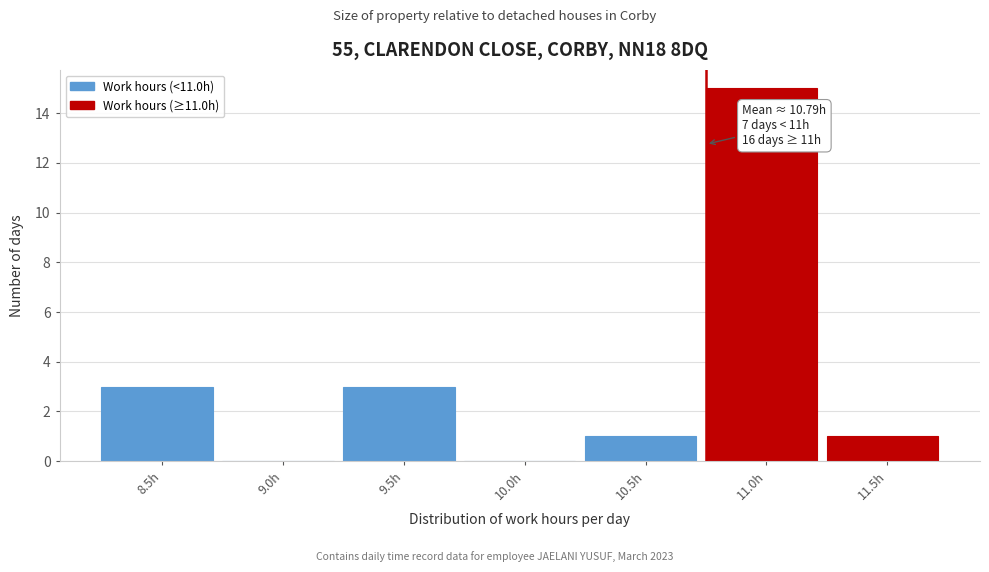

Reading right to left, extract all data points from this chart.

11.5h=1	11.0h=15	10.5h=1	10.0h=0	9.5h=3	9.0h=0	8.5h=3